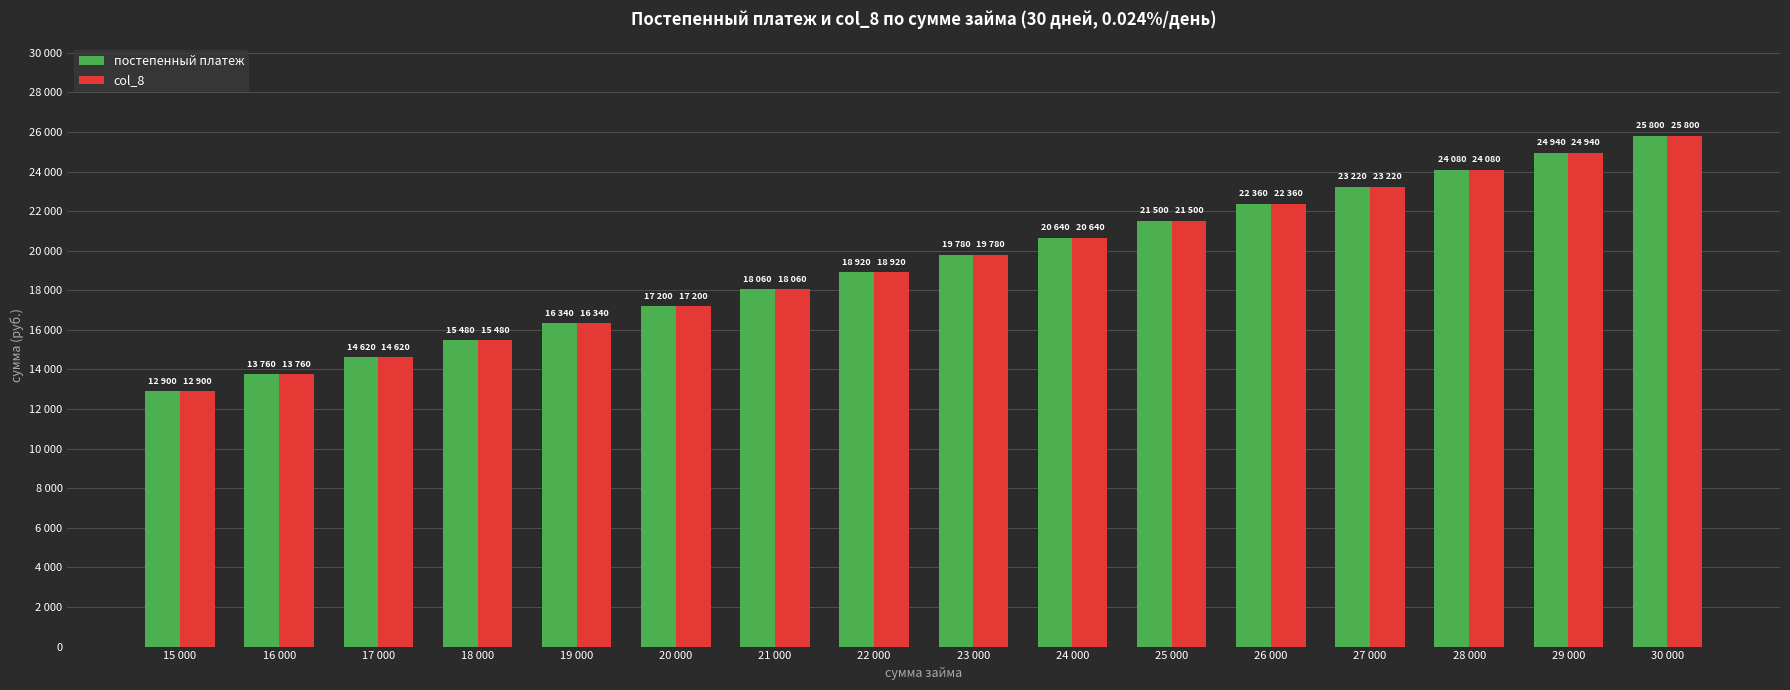

Rank the series by their maximum value, from highest to lowest.

постепенный платеж, col_8